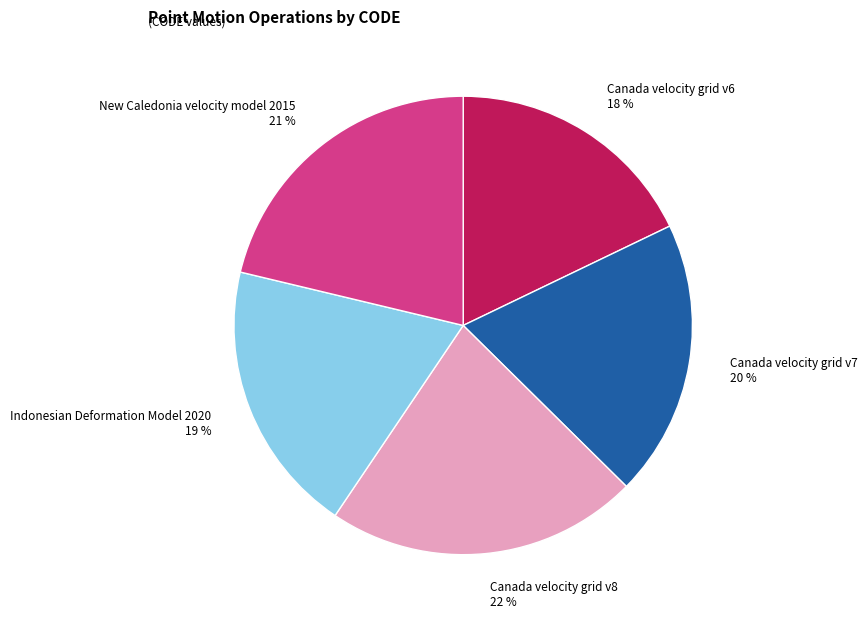

Which slice is the smallest?

Canada velocity grid v6